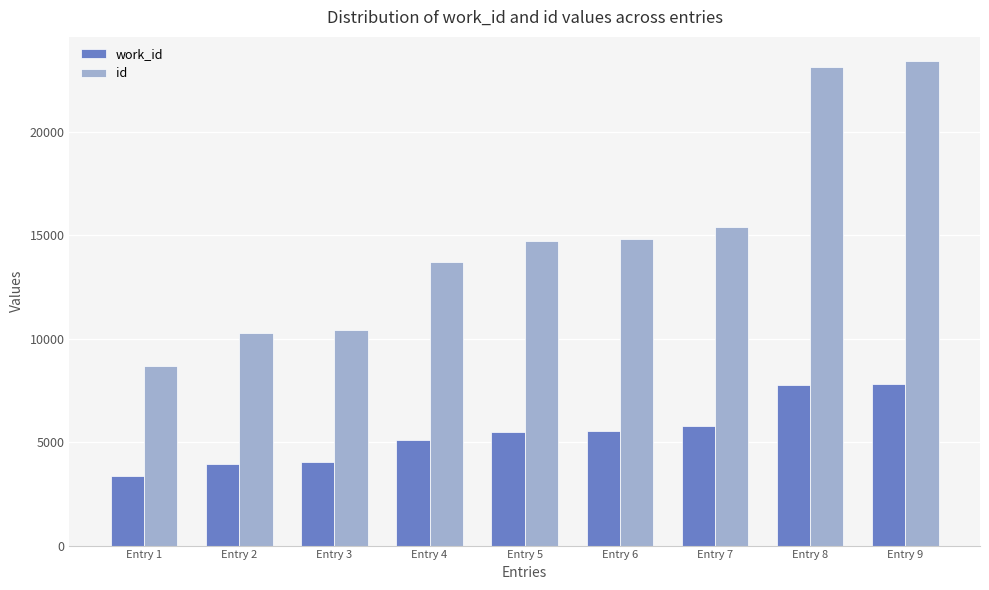

Where is id nearest to the value 16046?

Entry 7